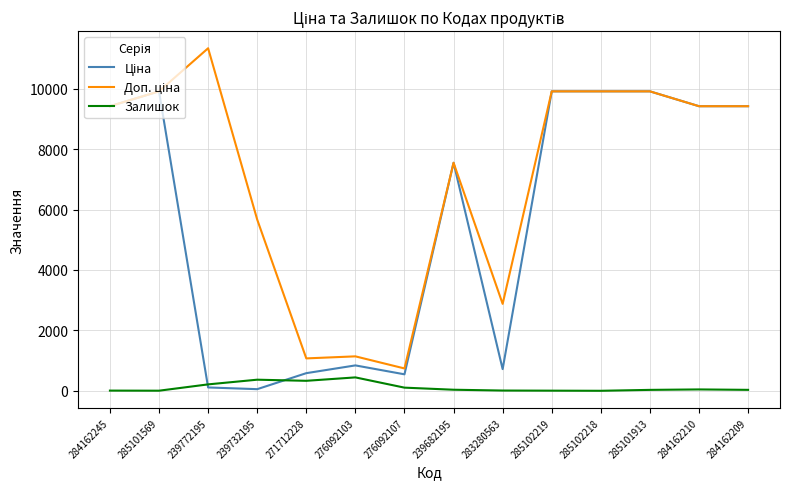

What is the maximum value for Залишок?

446.0